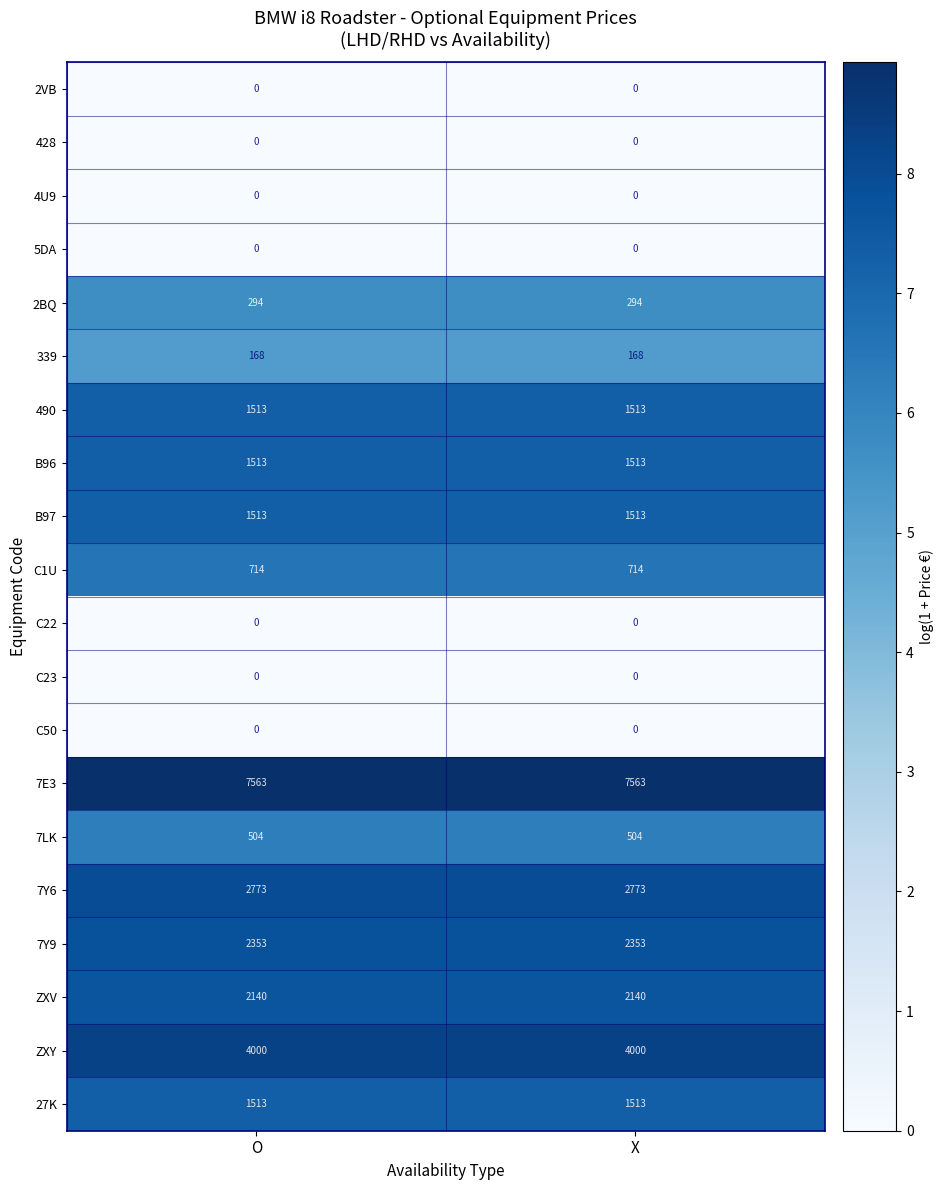

What is the minimum value for ZXY?

4000